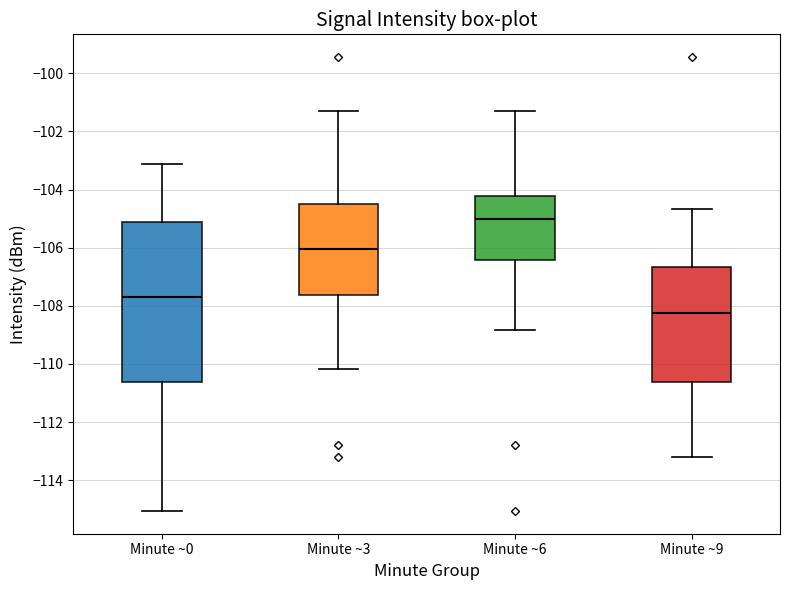

Where is the lower edge of the box for Minute ~3 on the y-axis? The values are not printed on the chart, so give them approximately, as read against the axis.

-107.6